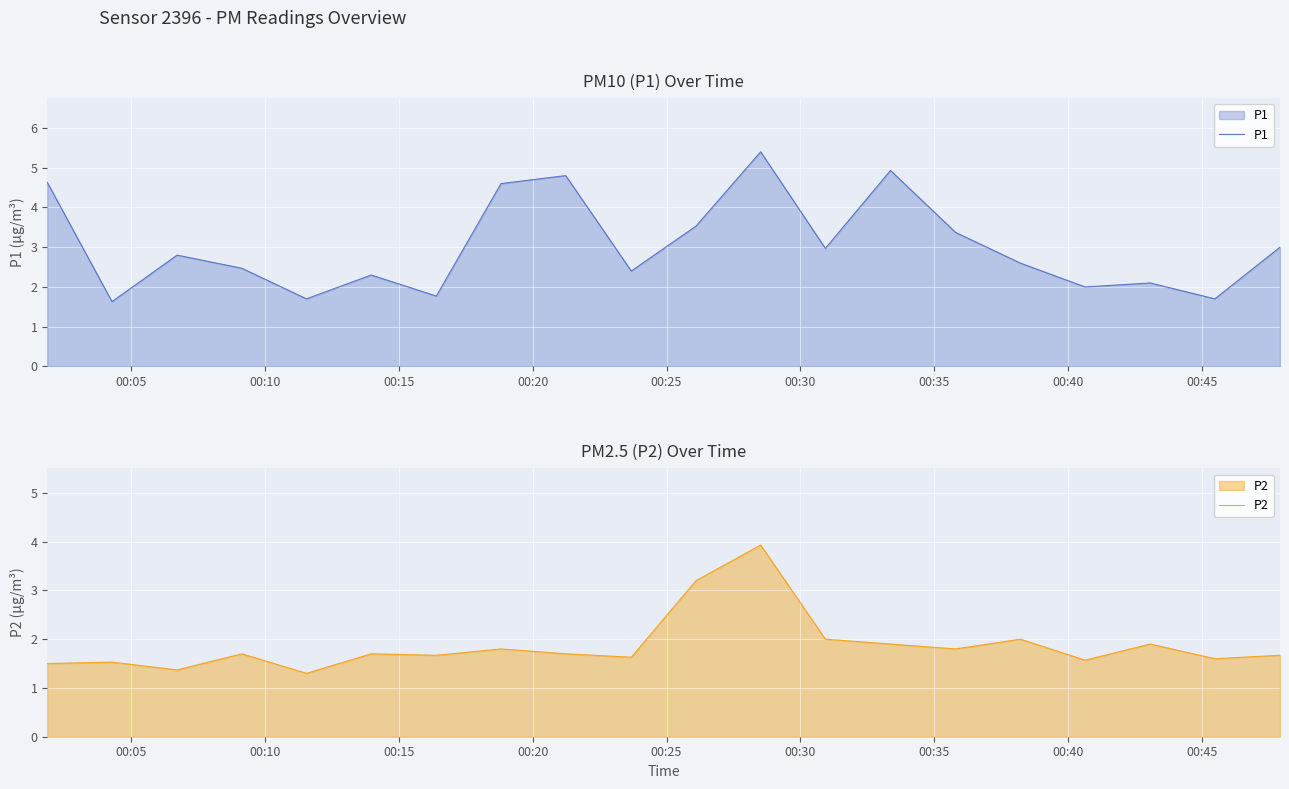

Which series has the widest spread of values?

P1